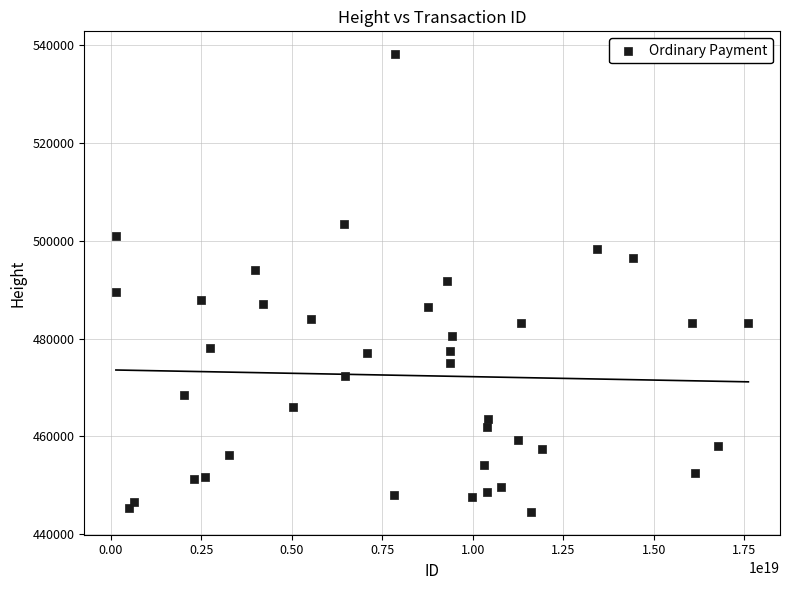

What is the range of Y values (max minus min)?

93584